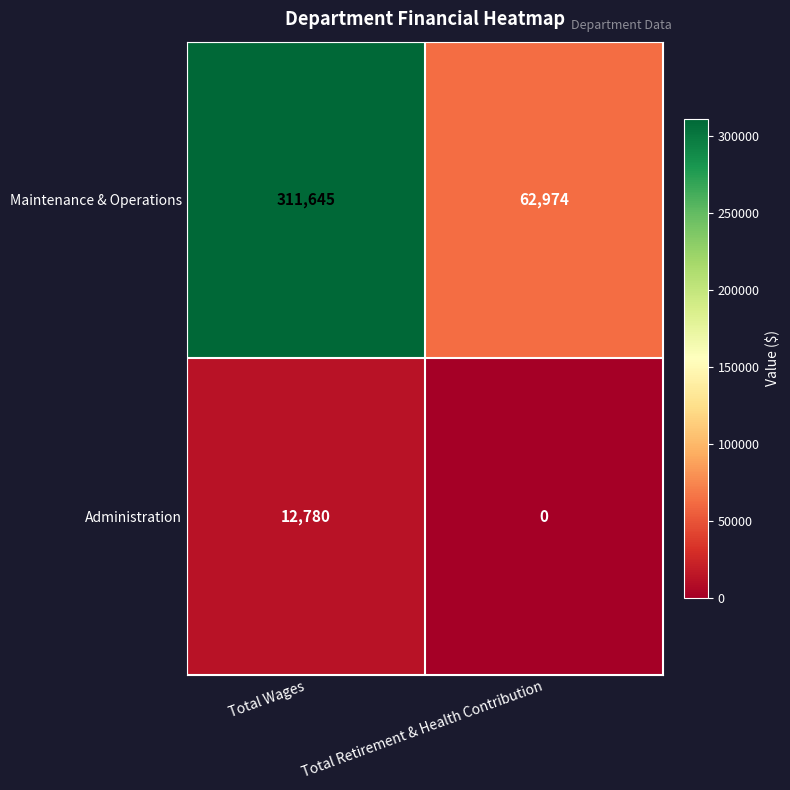

Which label corresponds to the largest value in the chart?

Total Wages